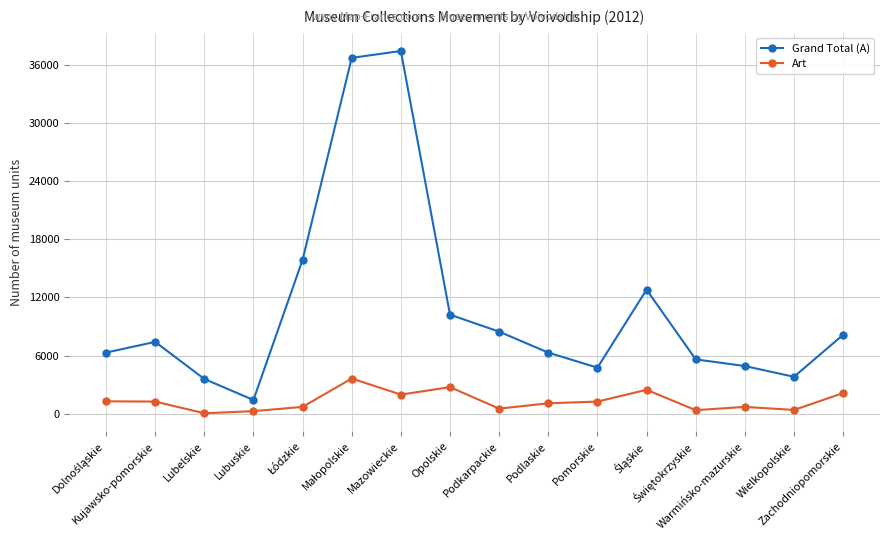

What is the sum of all Art values?

21085